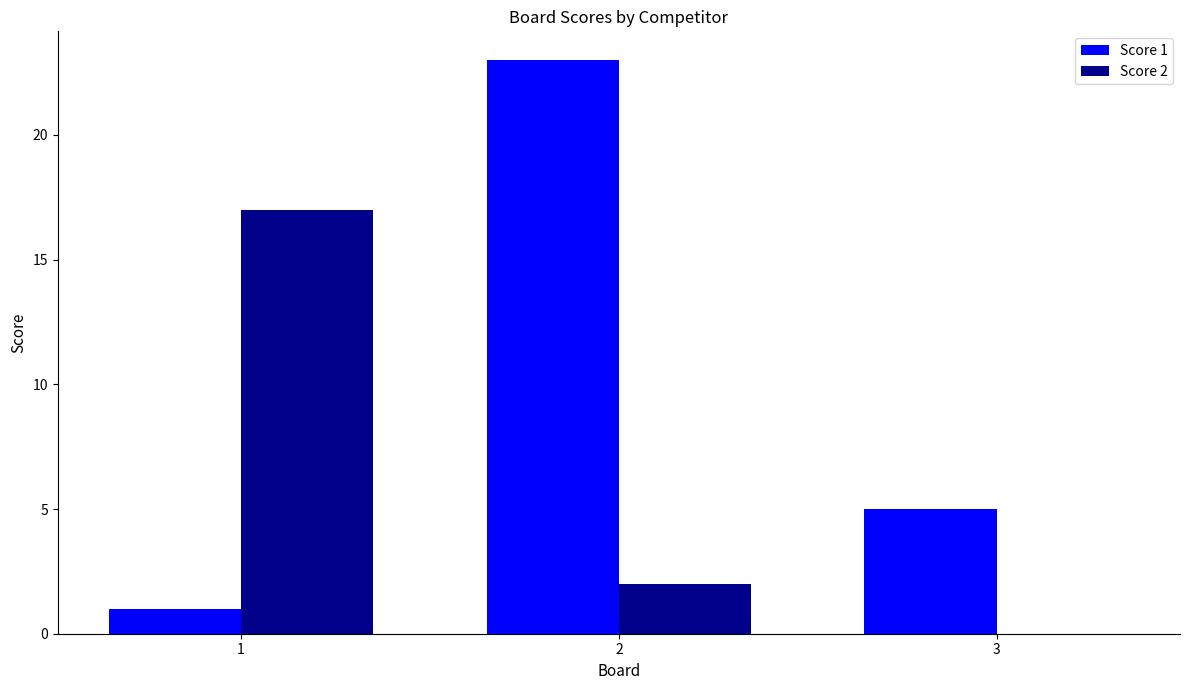

What is the greatest value displayed?

23